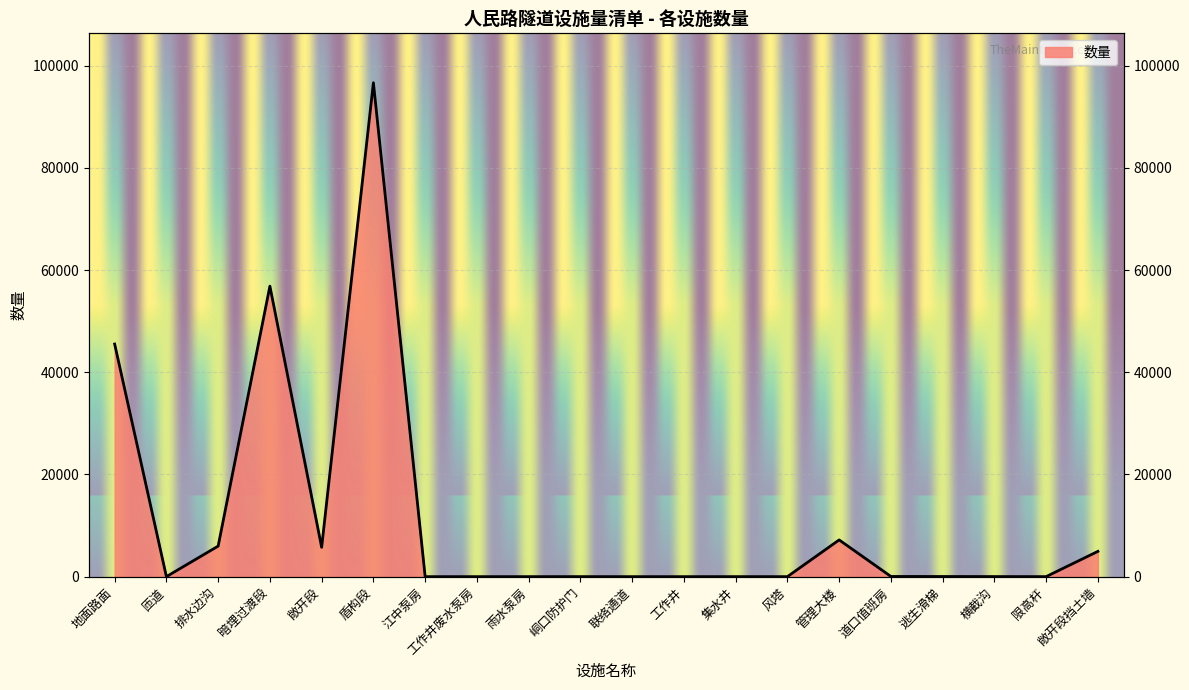

What is the label of the 1st point from the right?

敞开段挡土墙